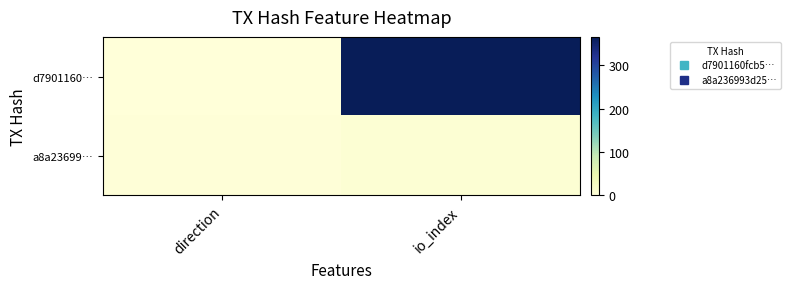

At which category is the sum across all series the highest?

io_index